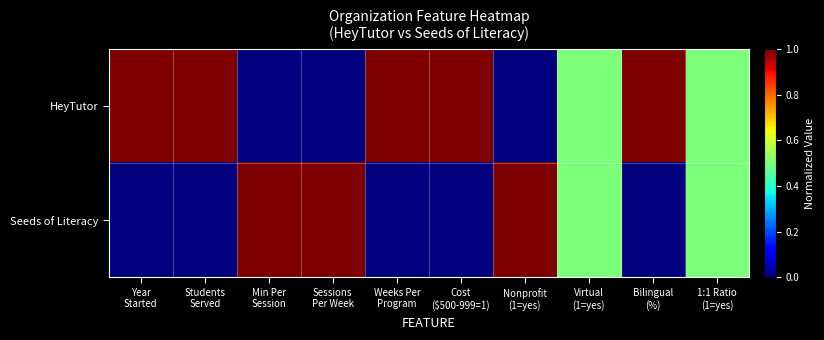

Rank the series by their maximum value, from lowest to highest.

HeyTutor, Seeds of Literacy